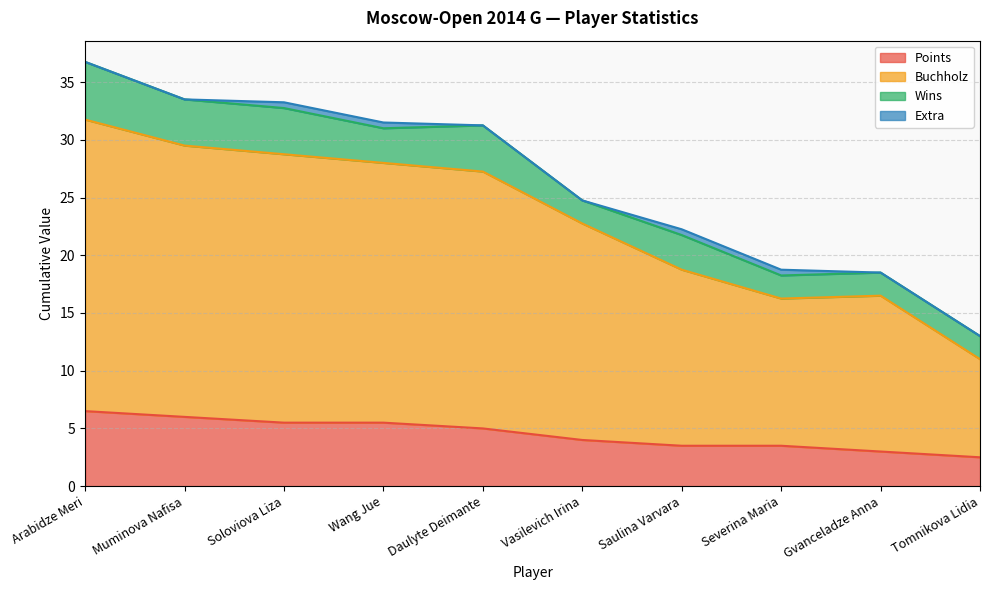

At which label is Points closest to 4?

Vasilevich Irina